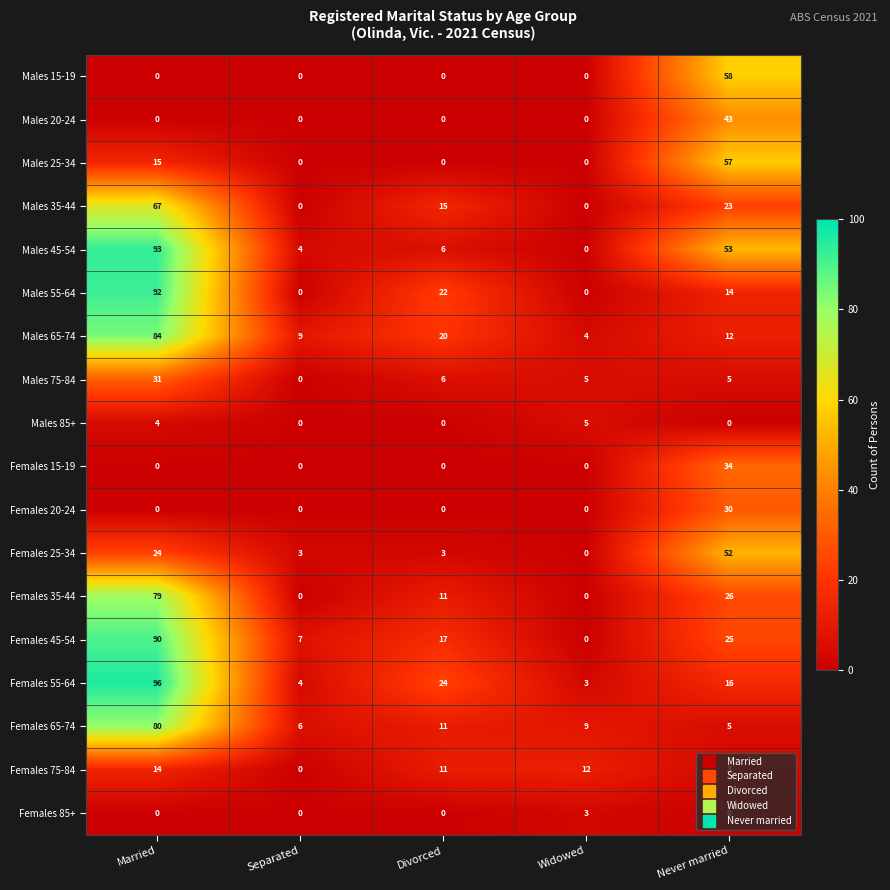

What is the difference between the second highest and minimum values in the Females 25-34 series?

24